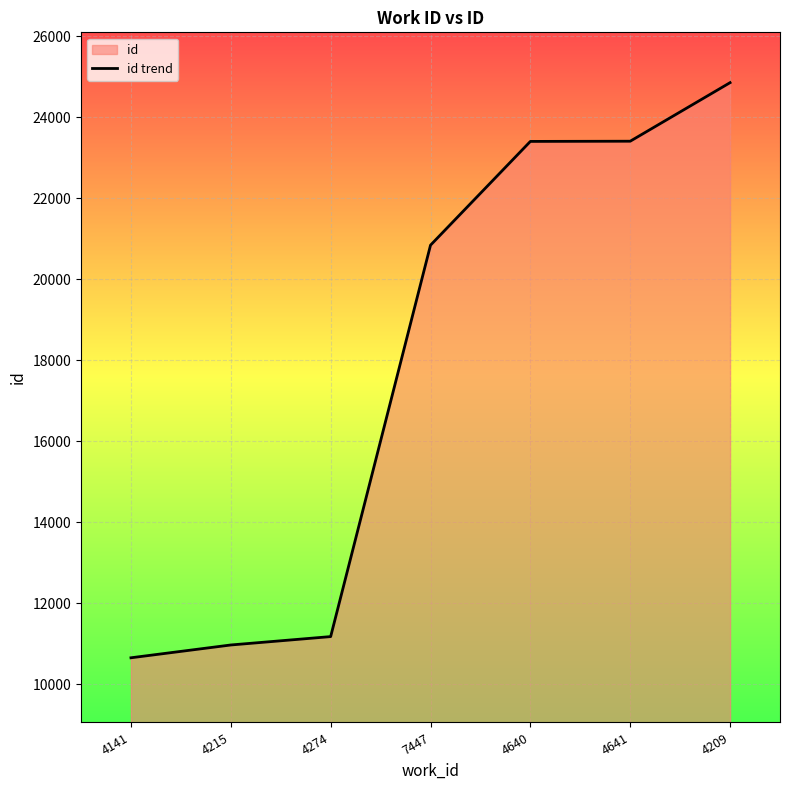

At which label is the value closest to 17748?

7447